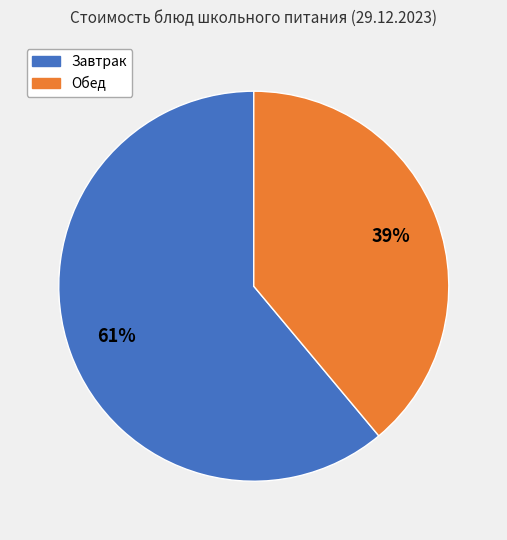

How many slices are in this pie chart?

2